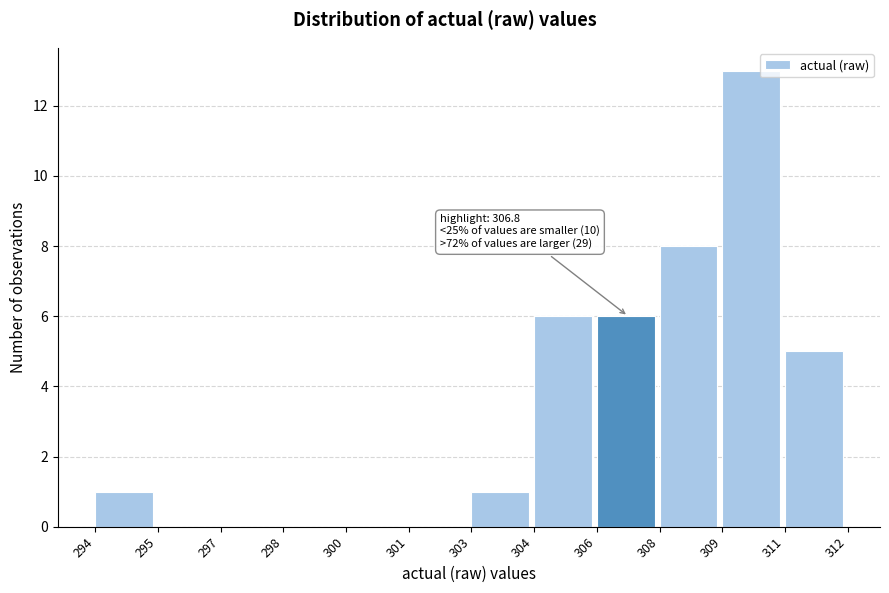

Reading left to right, what are all the values shown in this chart?

294=1	295=0	297=0	298=0	300=0	301=0	303=1	304=6	306=6	308=8	309=13	311=5